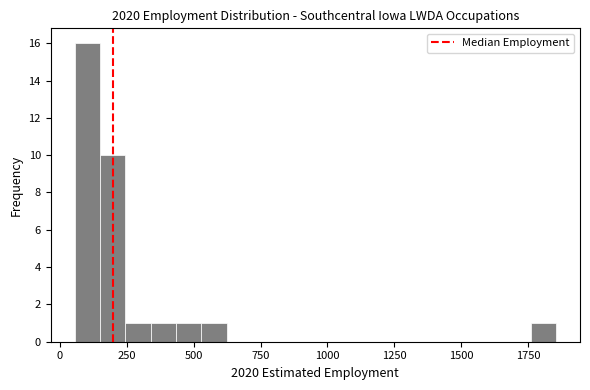

Read against the x-axis, roughly where is the centre of the tallest bar?

100